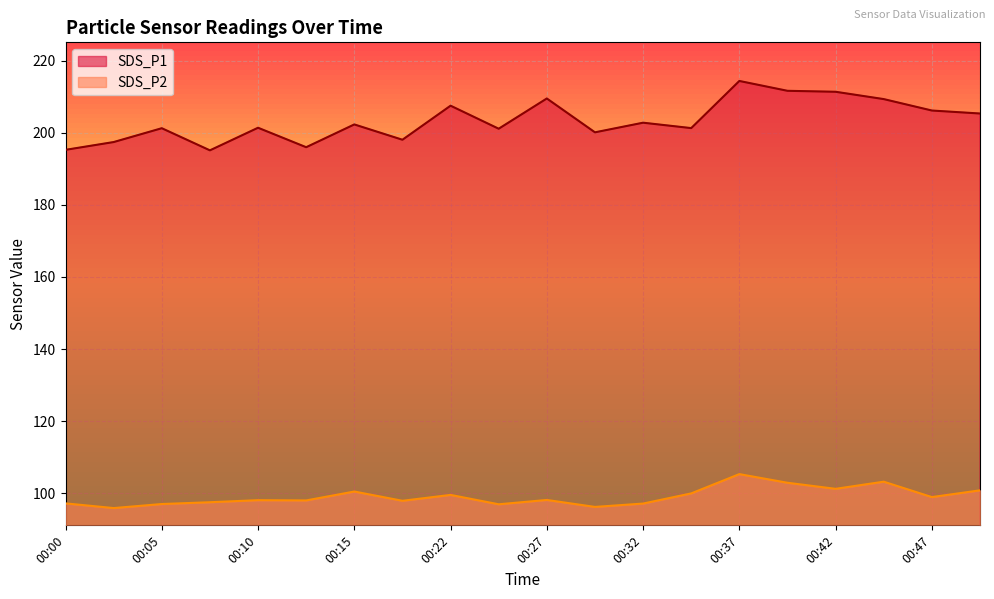

Which series changed the most between 00:27 and 00:47?

SDS_P1